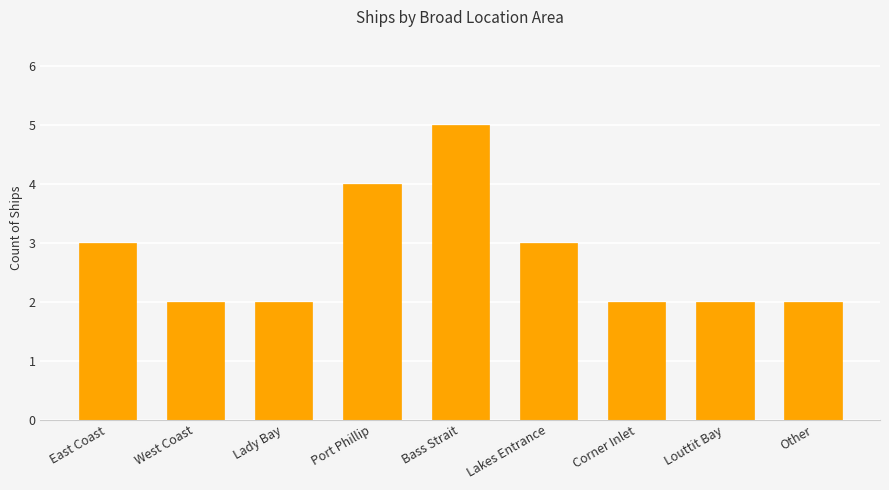

What is the maximum value shown in the chart?

5